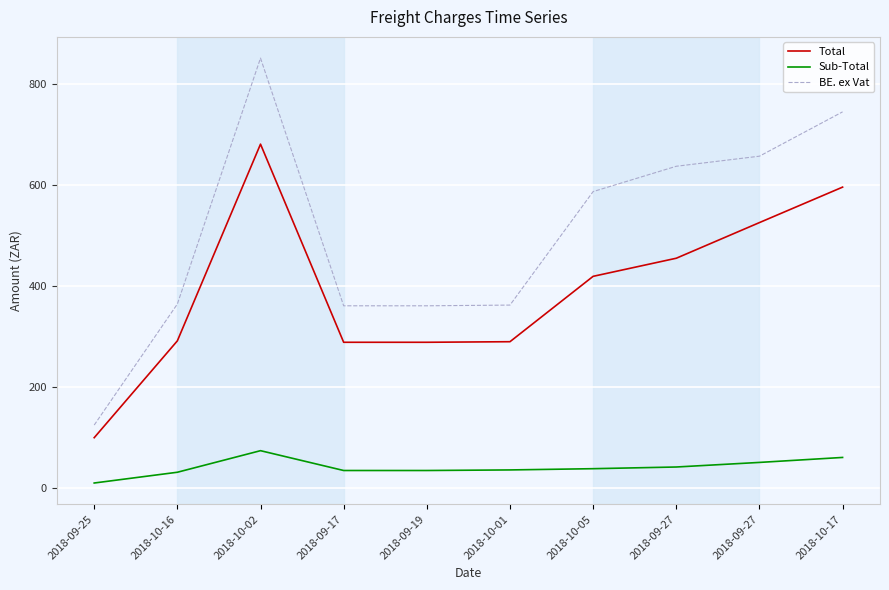

What is the sum of the BE. ex Vat values at 2018-10-02 and 2018-09-25?

977.1